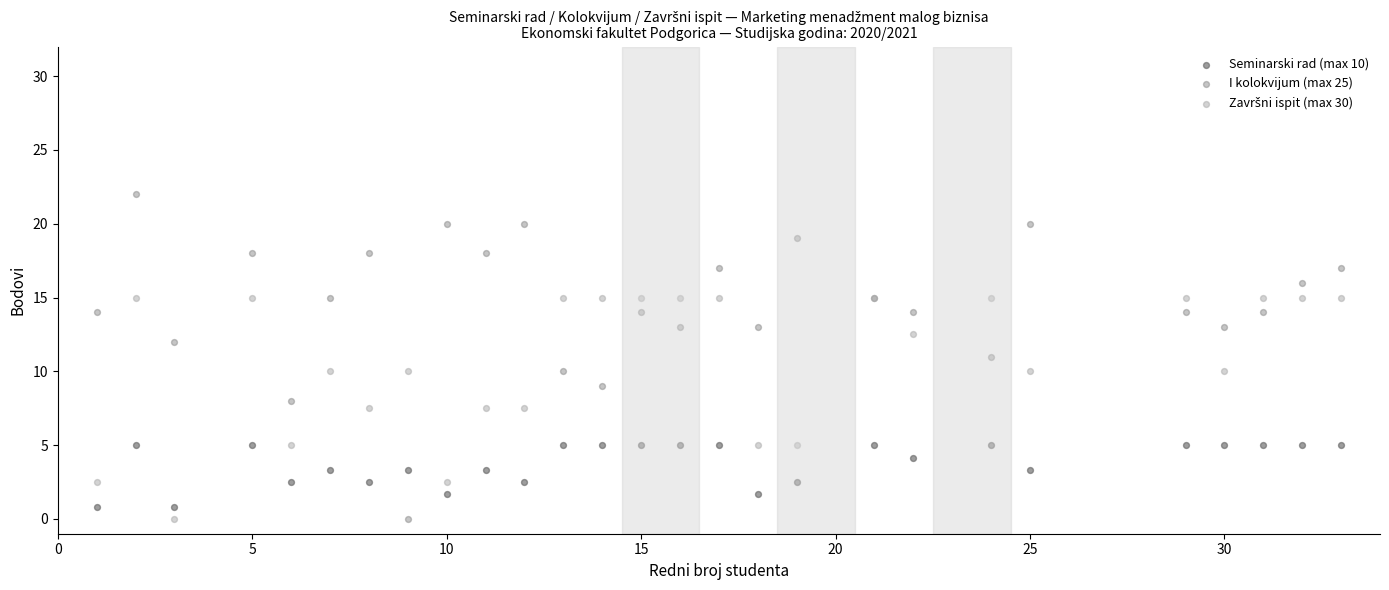

Which series has the largest Y range (max minus min)?

I kolokvijum (max 25)